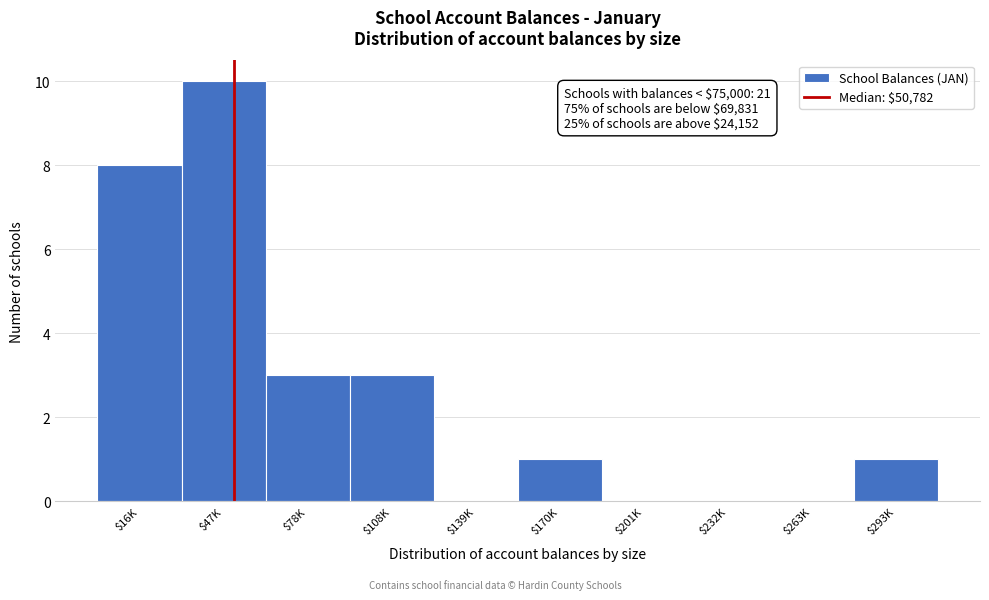

What is the greatest value displayed?

10